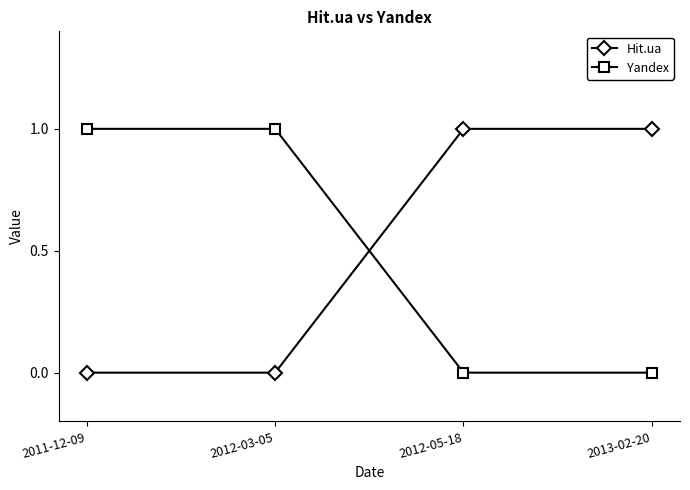

What is the difference between the Hit.ua values at 2012-05-18 and 2011-12-09?

1